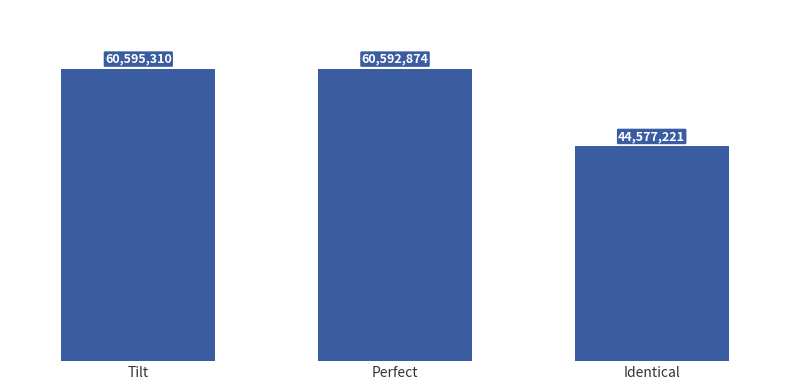

Rank the categories by value from highest to lowest.

Tilt, Perfect, Identical